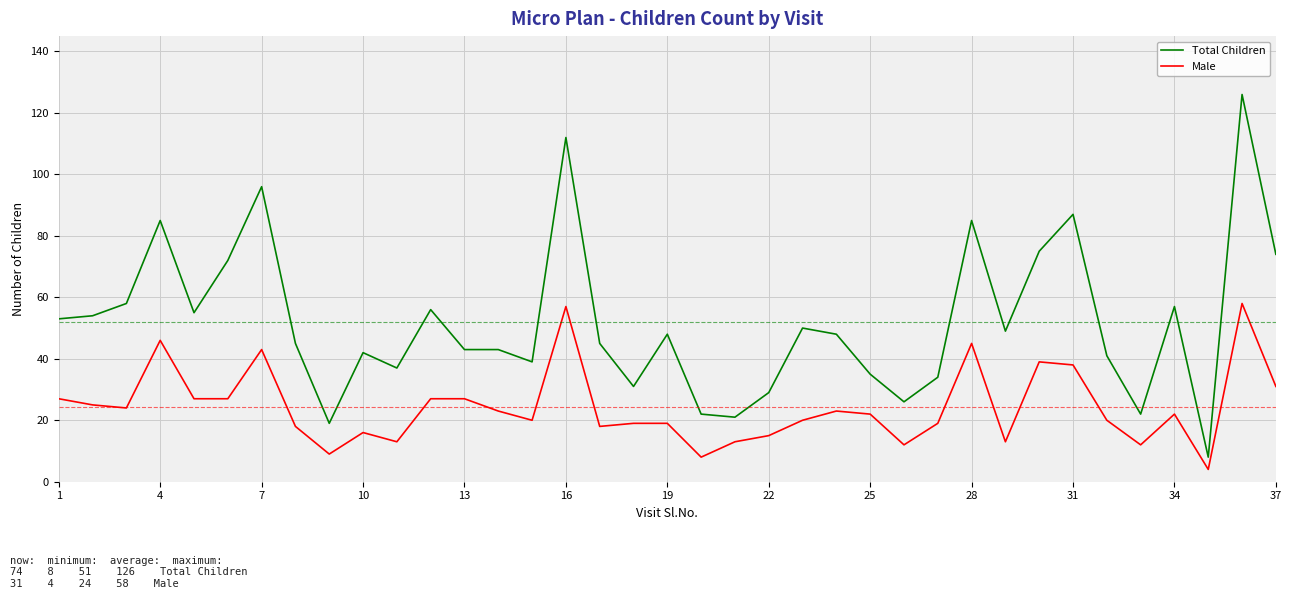

What is the maximum value for Male?

58